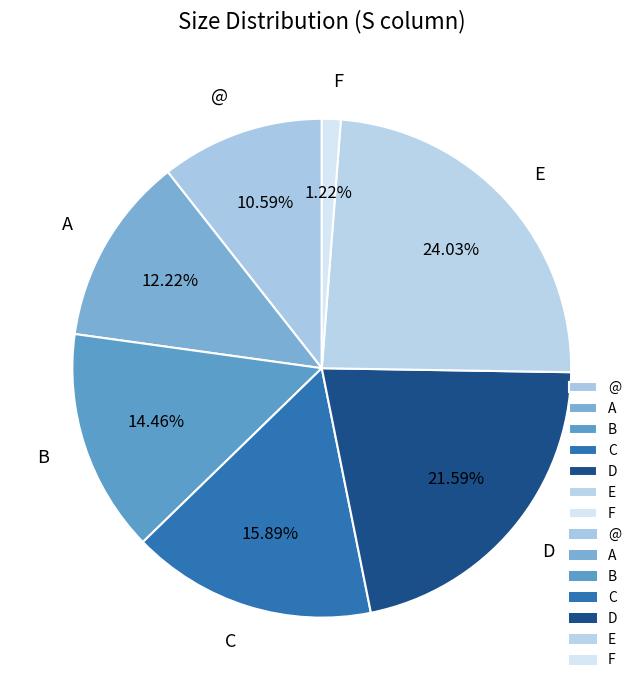

How many slices are in this pie chart?

7